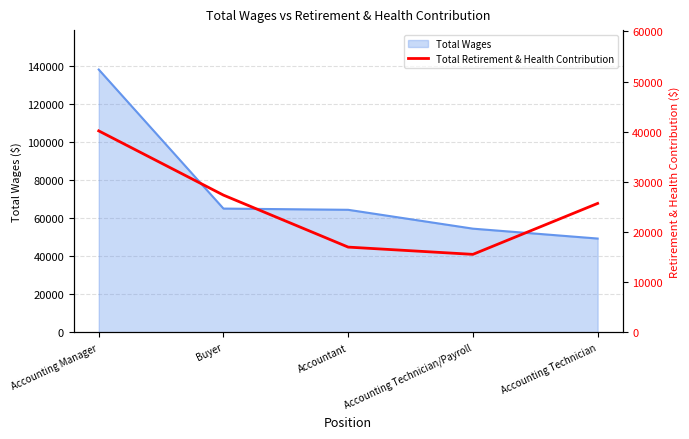

What is the maximum value shown in the chart?

40164